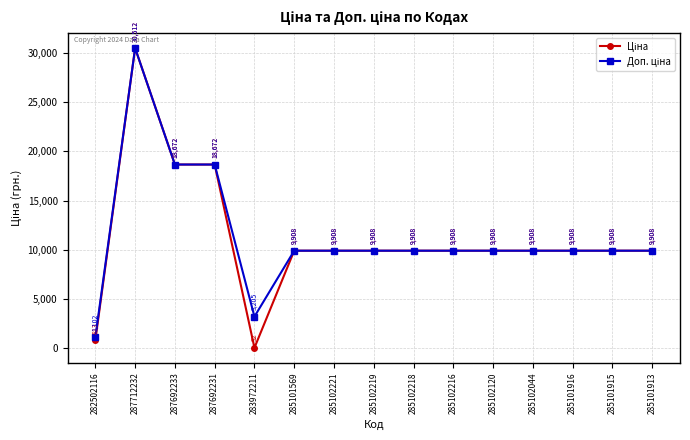

At which category does the chart reach its minimum across all series?

283972211